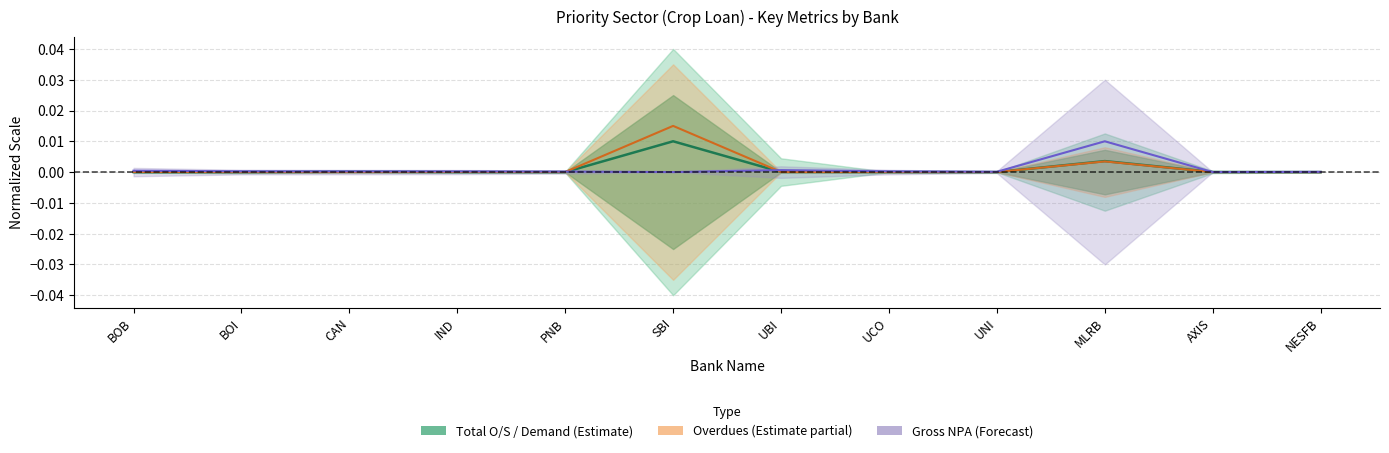

How many series are shown in this chart?

3